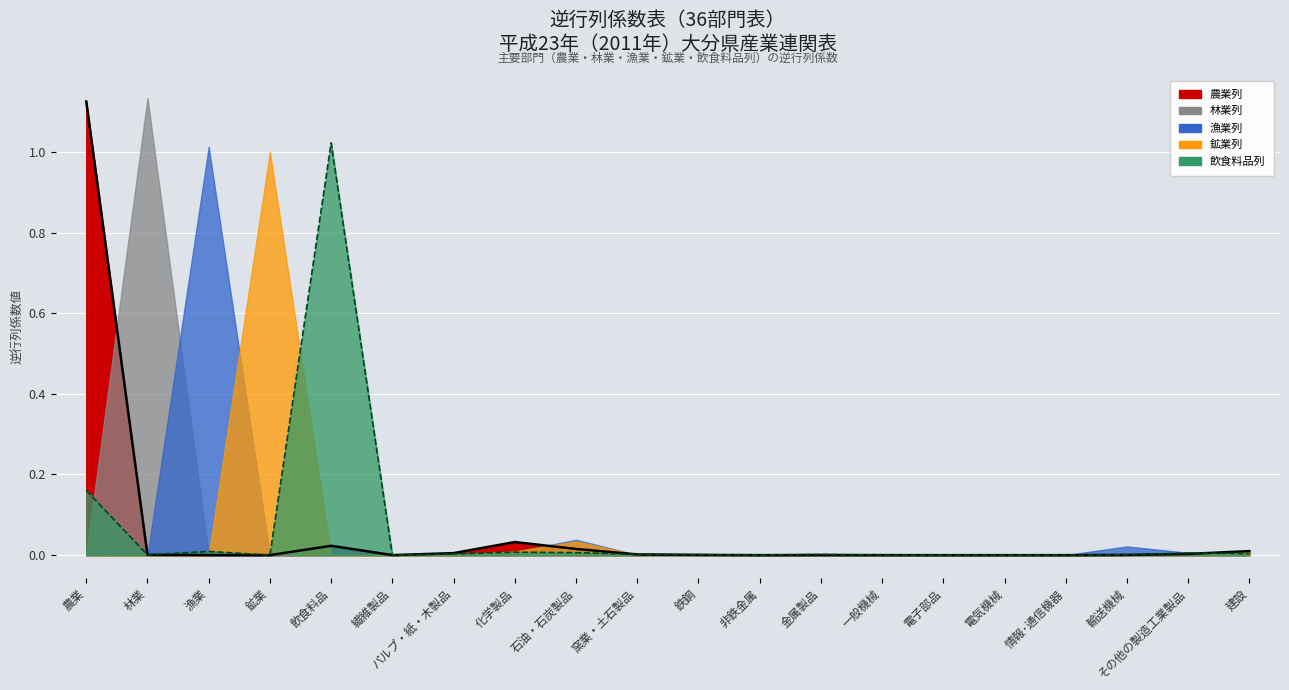

The value of 飲食料品列 at 窯業・土石製品 is 0.0. True or false?

True